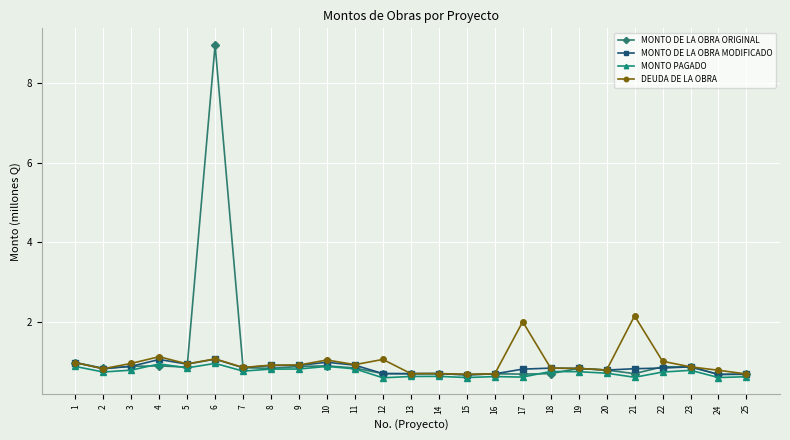

At how many categories does at least one series exceed 8?

1